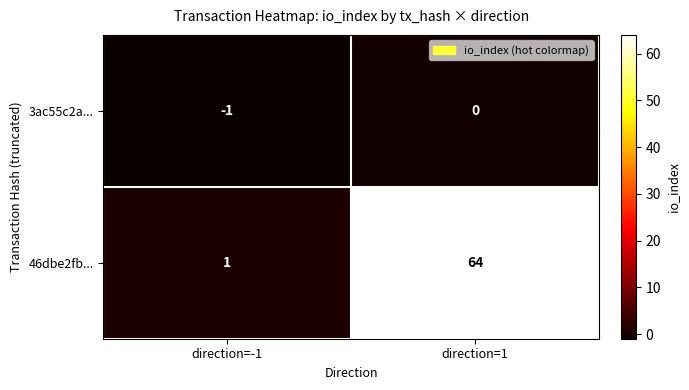

What is the difference between the maximum and minimum values in the 46dbe2fb... series?

63